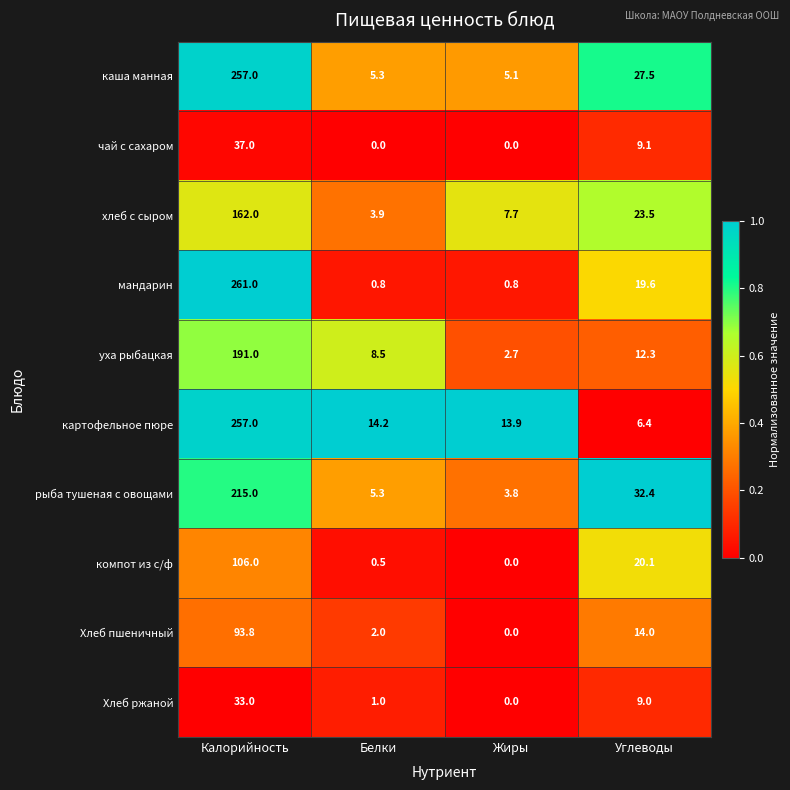

At how many categories does at least one series exceed 0?

4